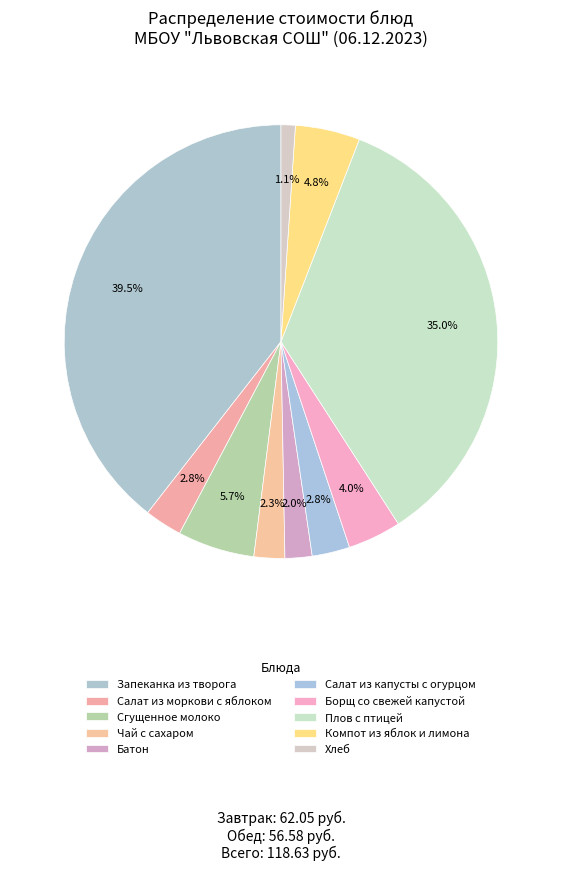

What is the smallest slice in the pie chart?

Хлеб